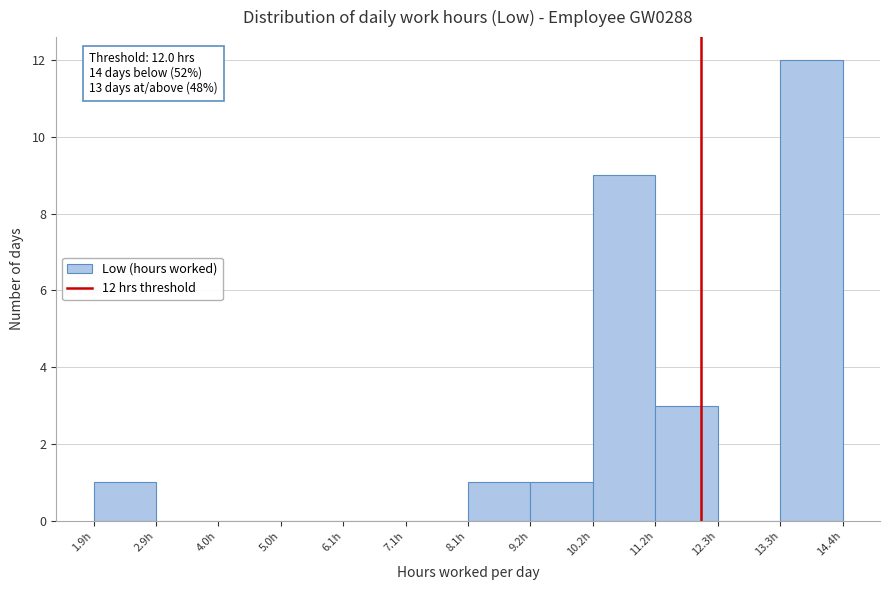

Over which range of the x-axis is the bar tallest?

13.4 to 14.4